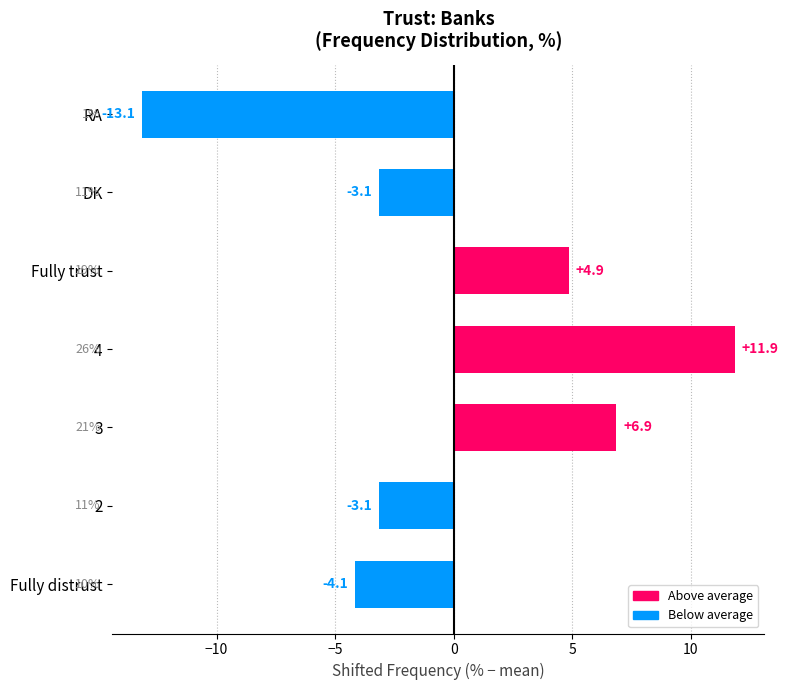

The value at DK is -3.1. True or false?

True